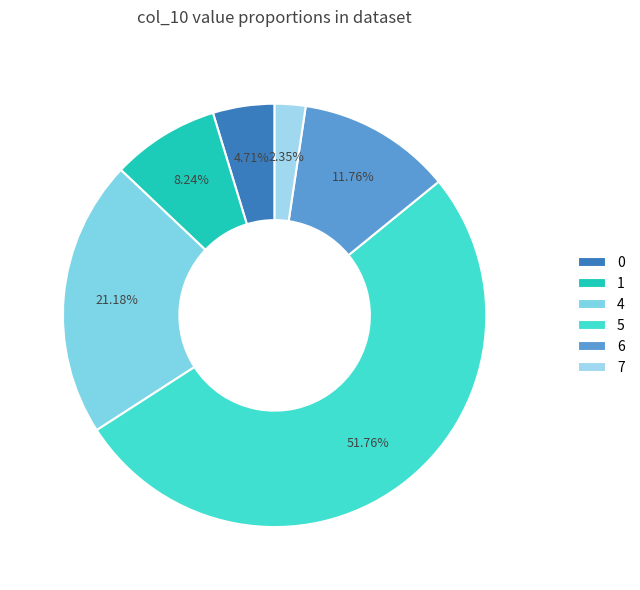

Is there a majority slice in this chart?

Yes